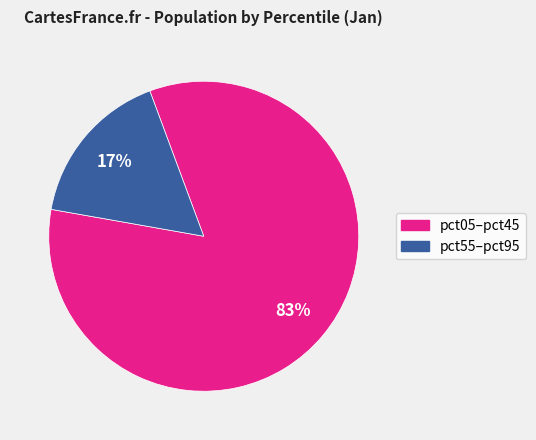

Is there a majority slice in this chart?

Yes